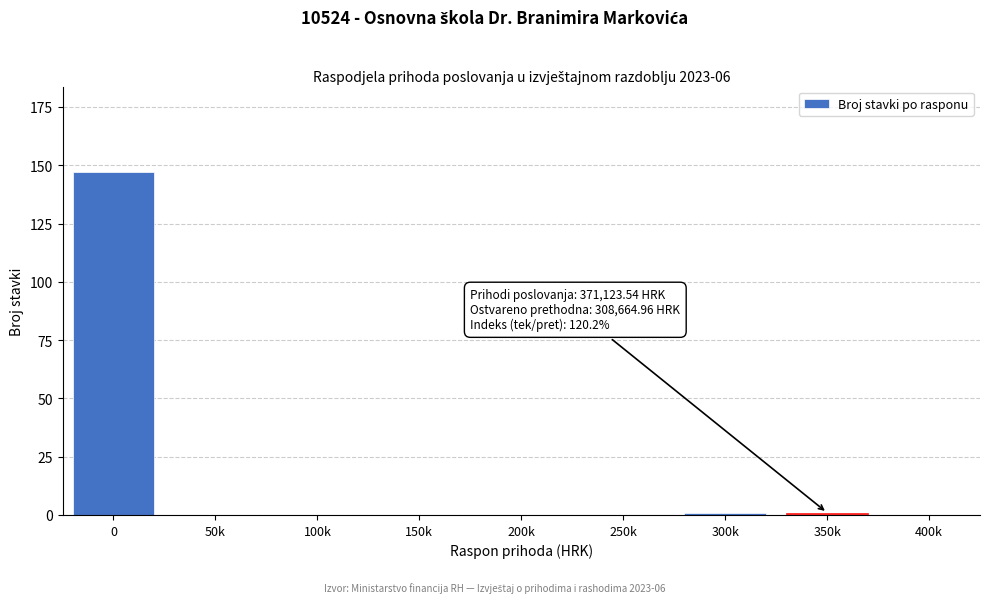

Reading left to right, transcribe all the data shown in this chart.

0=147	50k=0	100k=0	150k=0	200k=0	250k=0	300k=1	350k=1	400k=0